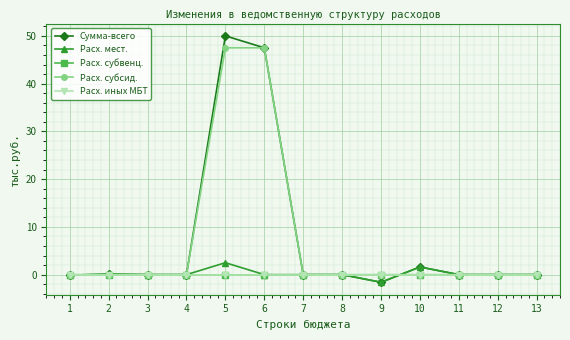

Reading right to left, extract all data points from this chart.

Сумма-всего: 13=0.0	12=0.0	11=0.0	10=1.6	9=-1.6	8=0.0	7=0.0	6=47.5	5=50.0	4=0.0	3=0.0	2=0.1	1=-0.1
Расх. мест.: 13=0.0	12=0.0	11=0.0	10=1.6	9=-1.6	8=0.0	7=0.0	6=0.0	5=2.5	4=0.0	3=0.0	2=0.1	1=-0.1
Расх. субвенц.: 13=0.0	12=0.0	11=0.0	10=0.0	9=0.0	8=0.0	7=0.0	6=0.0	5=0.0	4=0.0	3=0.0	2=0.0	1=0.0
Расх. субсид.: 13=0.0	12=0.0	11=0.0	10=0.0	9=0.0	8=0.0	7=0.0	6=47.5	5=47.5	4=0.0	3=0.0	2=0.0	1=0.0
Расх. иных МБТ: 13=0.0	12=0.0	11=0.0	10=0.0	9=0.0	8=0.0	7=0.0	6=0.0	5=0.0	4=0.0	3=0.0	2=0.0	1=0.0